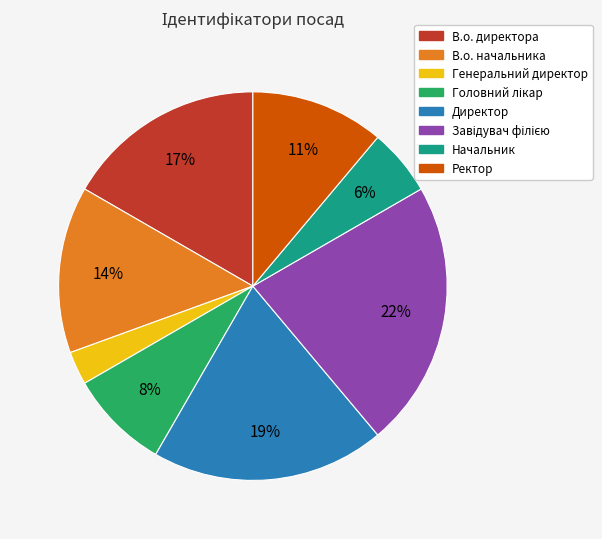

How many segments does this pie chart have?

8